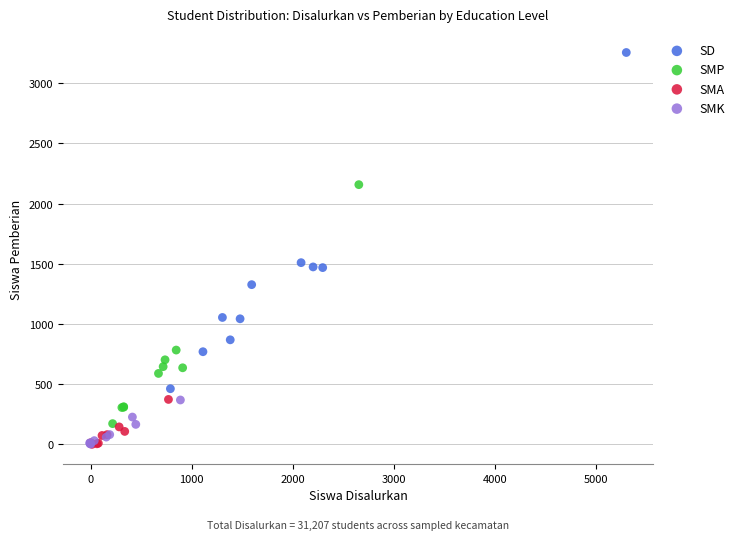

Which series has the widest spread of Y values?

SD